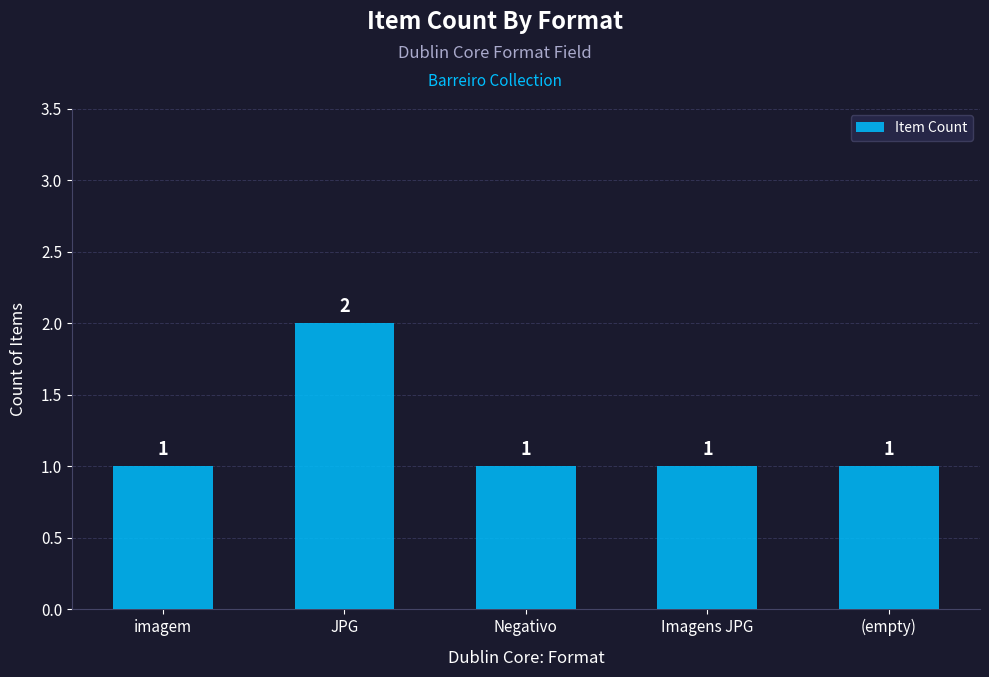

How many values exceed 1?

1